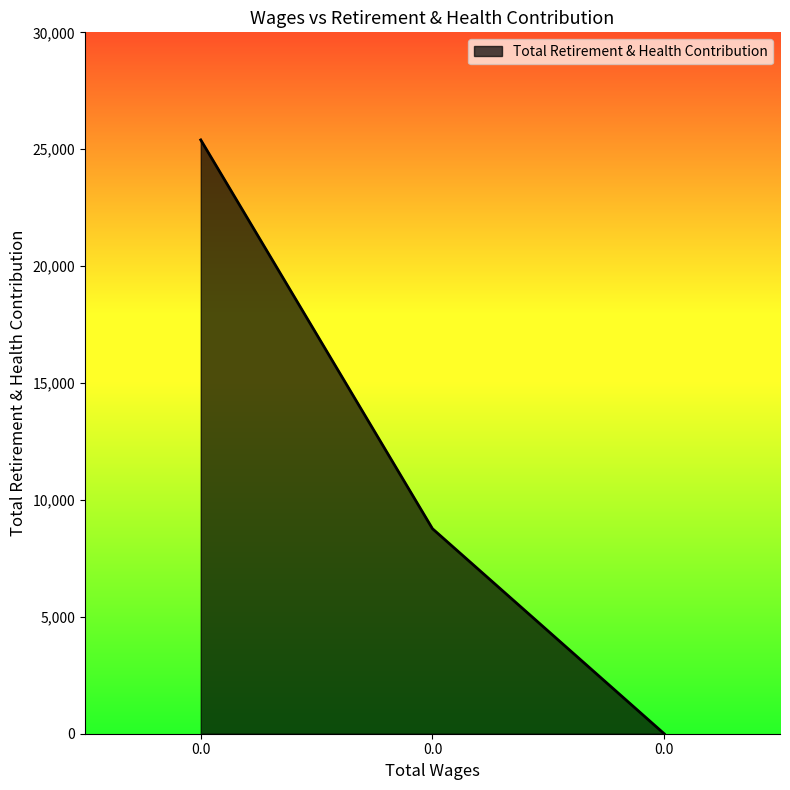

The chart shows a value of 17576 at 0.0. True or false?

False